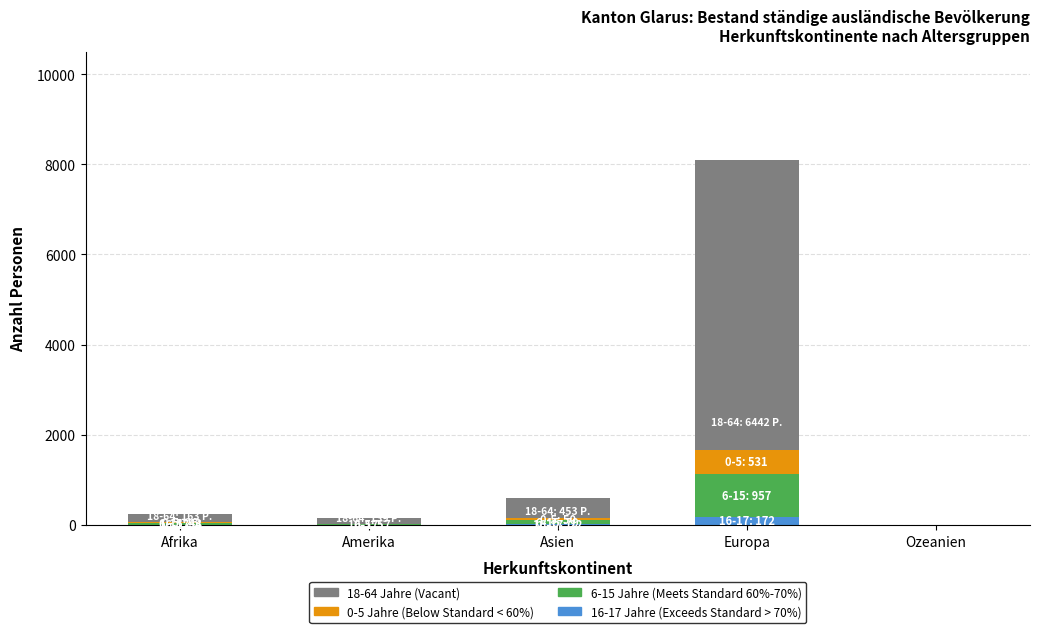

At which category is the sum across all series the highest?

Europa